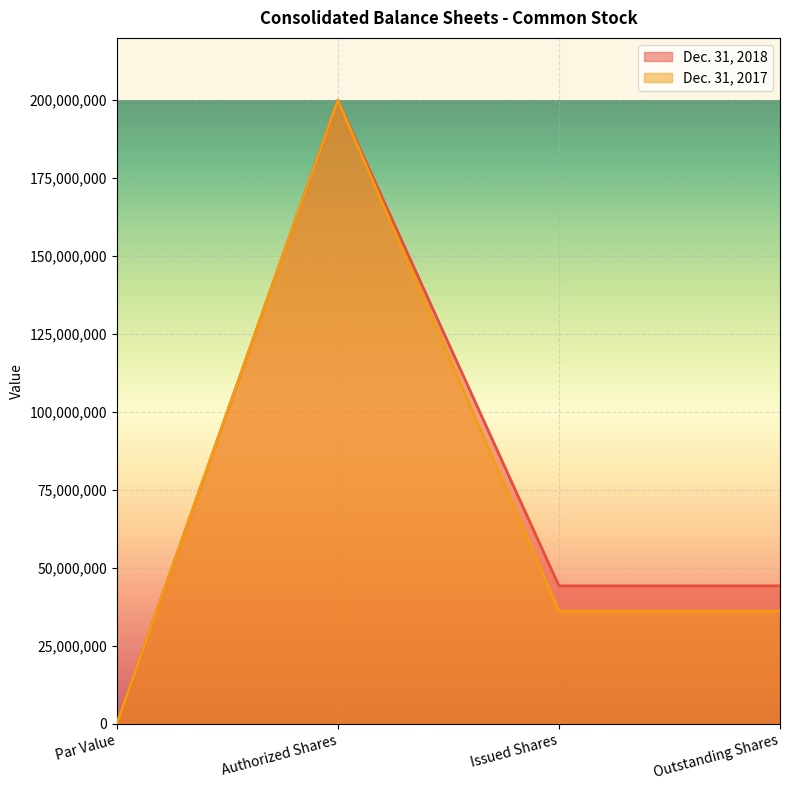

At which category does Dec. 31, 2018 reach its first local peak?

Authorized Shares